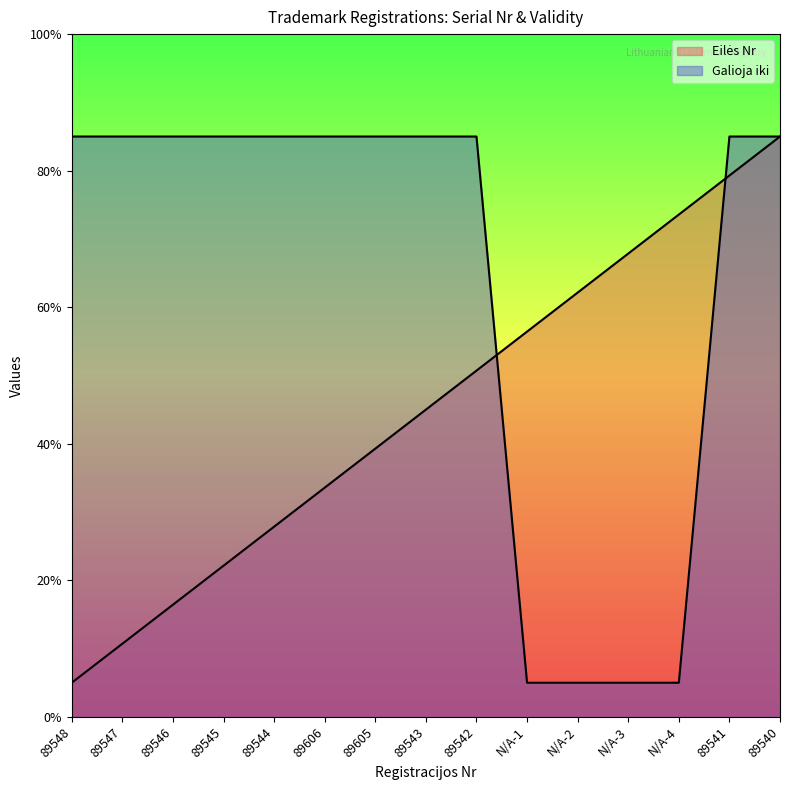

At how many categories does at least one series exceed 57?

14